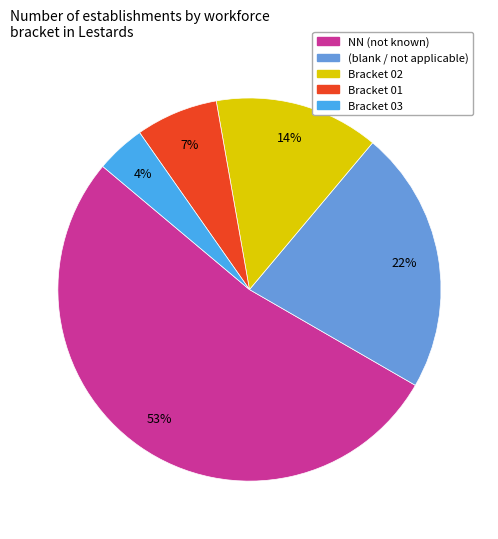

To the nearest percent, what is the average slice percentage?

20%